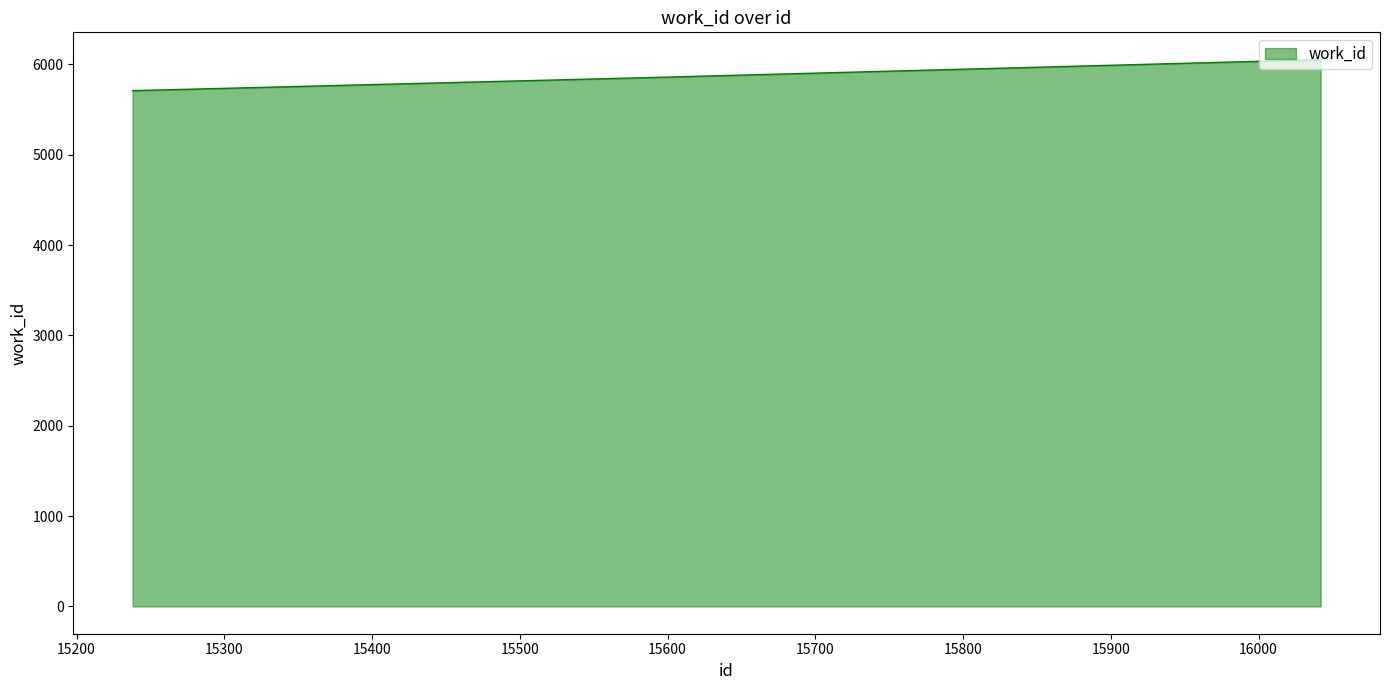

How many categories are shown in the chart?

3